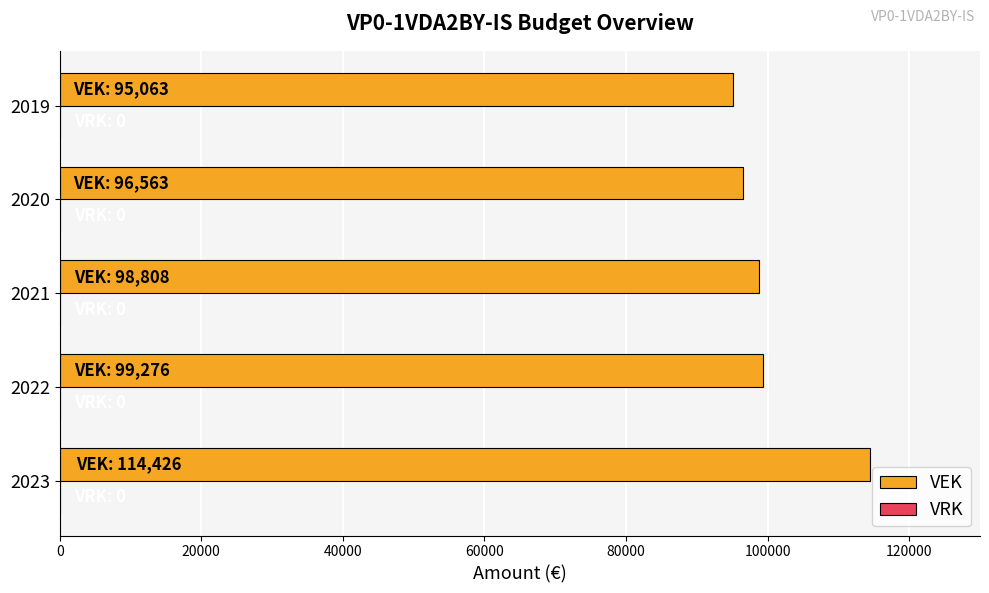

Which has a higher value, 2019 or 2023?

2023